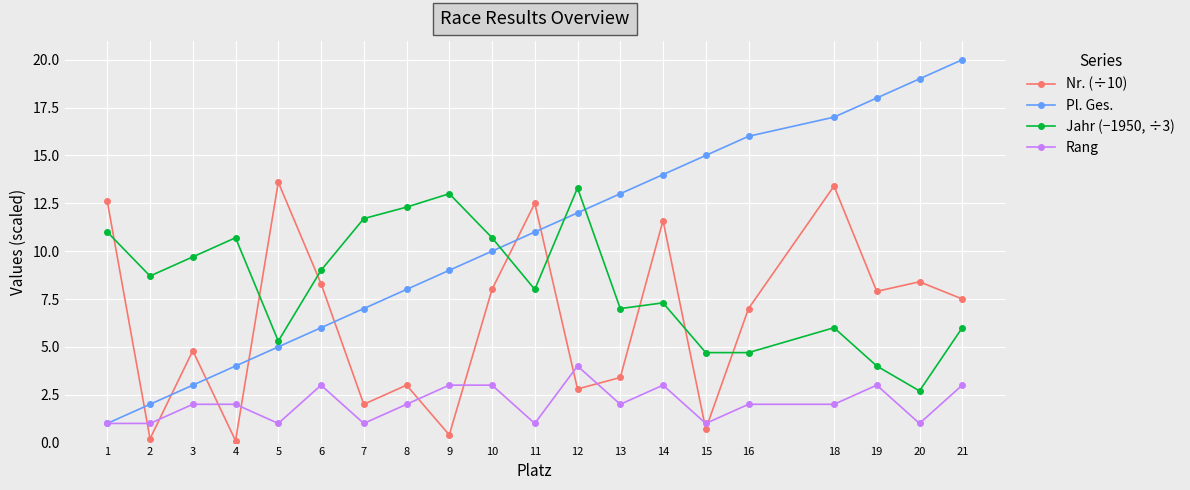

Which series has the largest total across all categories?

Pl. Ges.